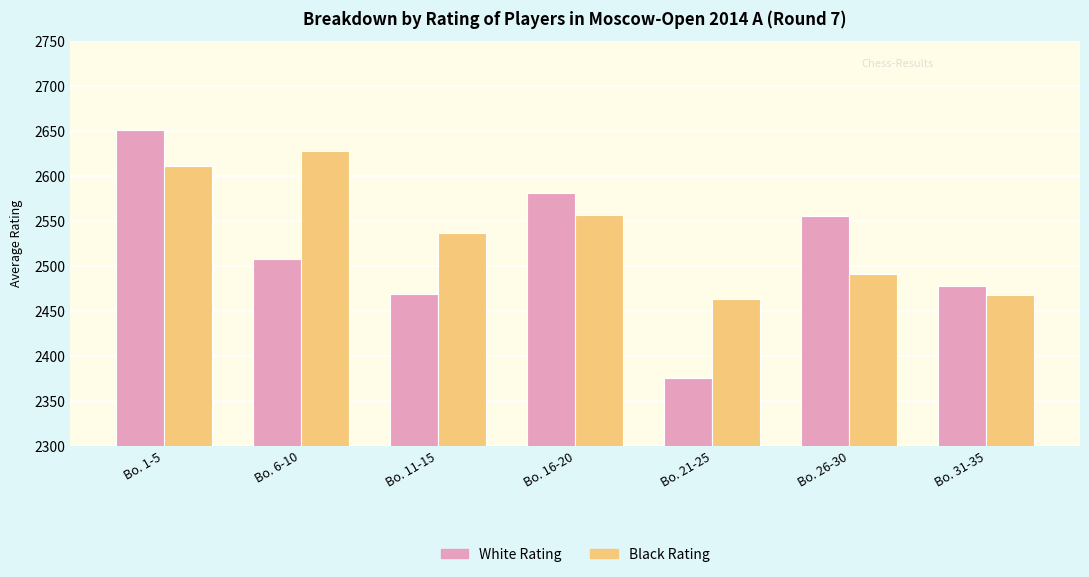

Read the Black Rating value at Bo. 26-30, to the nearest 5.

2490